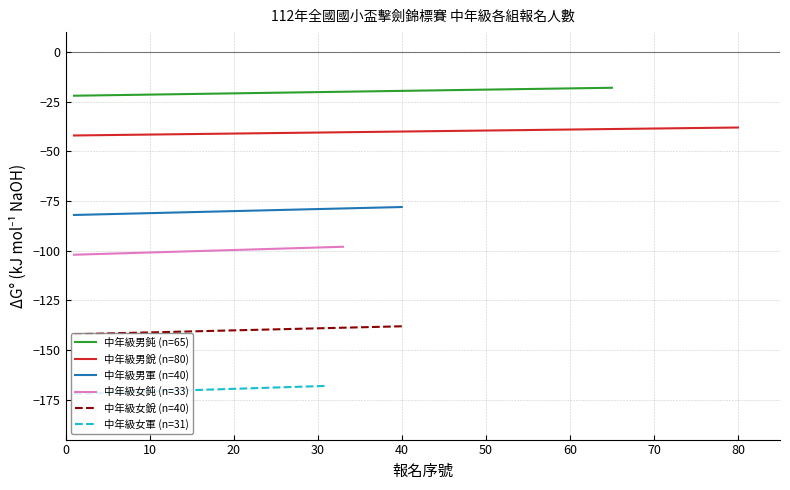

Is the value of 中年級男軍 (n=40) at 0 greater than the value of 中年級女銳 (n=40) at 10?

Yes